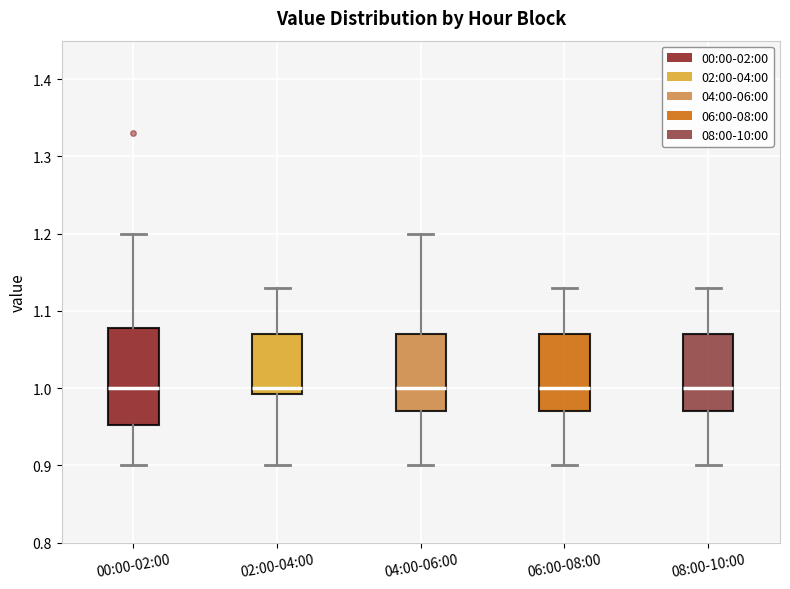

Reading left to right, transcribe this box plot: for each box, give where its median line is, the range the box spans, and where its two whiskers end, as read against the y-axis. The values are not printed on the chart, so give them approximately, as read against the axis.

00:00-02:00: median 1.00, box 0.95 to 1.08, whiskers 0.90 to 1.20
02:00-04:00: median 1.00, box 0.99 to 1.07, whiskers 0.90 to 1.13
04:00-06:00: median 1.00, box 0.97 to 1.07, whiskers 0.90 to 1.20
06:00-08:00: median 1.00, box 0.97 to 1.07, whiskers 0.90 to 1.13
08:00-10:00: median 1.00, box 0.97 to 1.07, whiskers 0.90 to 1.13